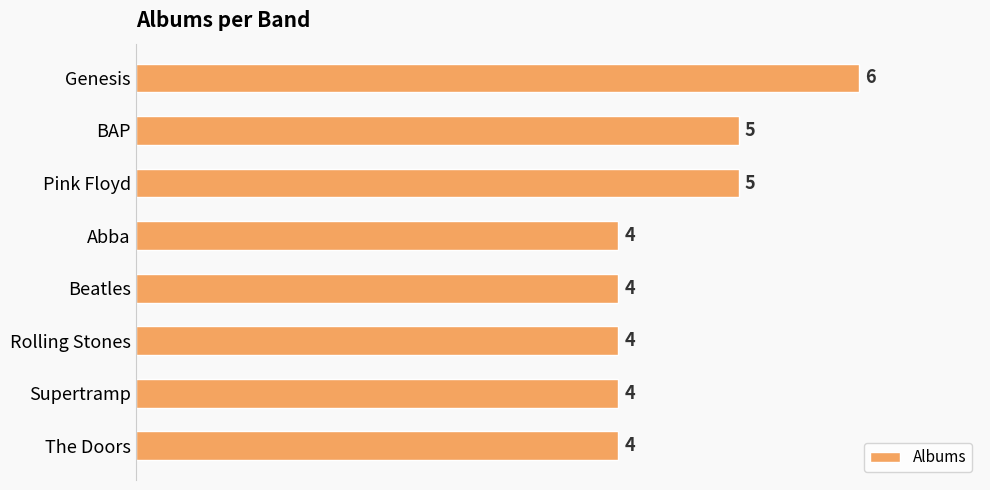

Between Pink Floyd and Abba, which is larger?

Pink Floyd